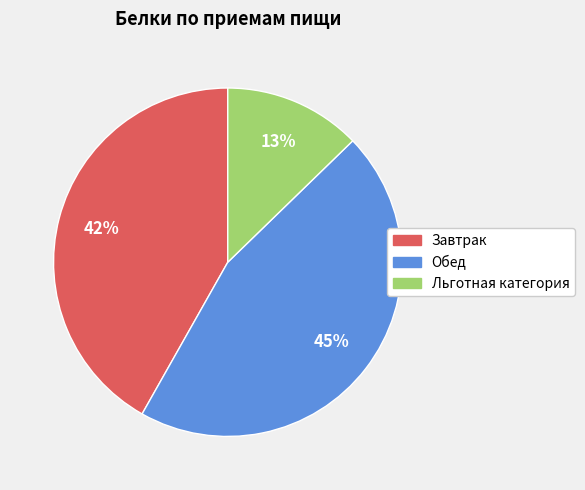

Does any single category account for the majority?

No